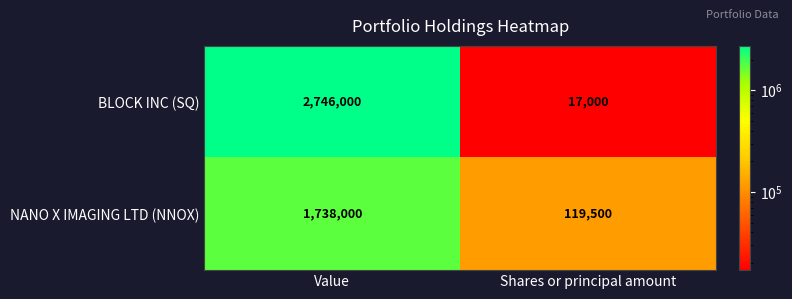

Between Value and Shares or principal amount, which series saw the biggest shift?

BLOCK INC (SQ)